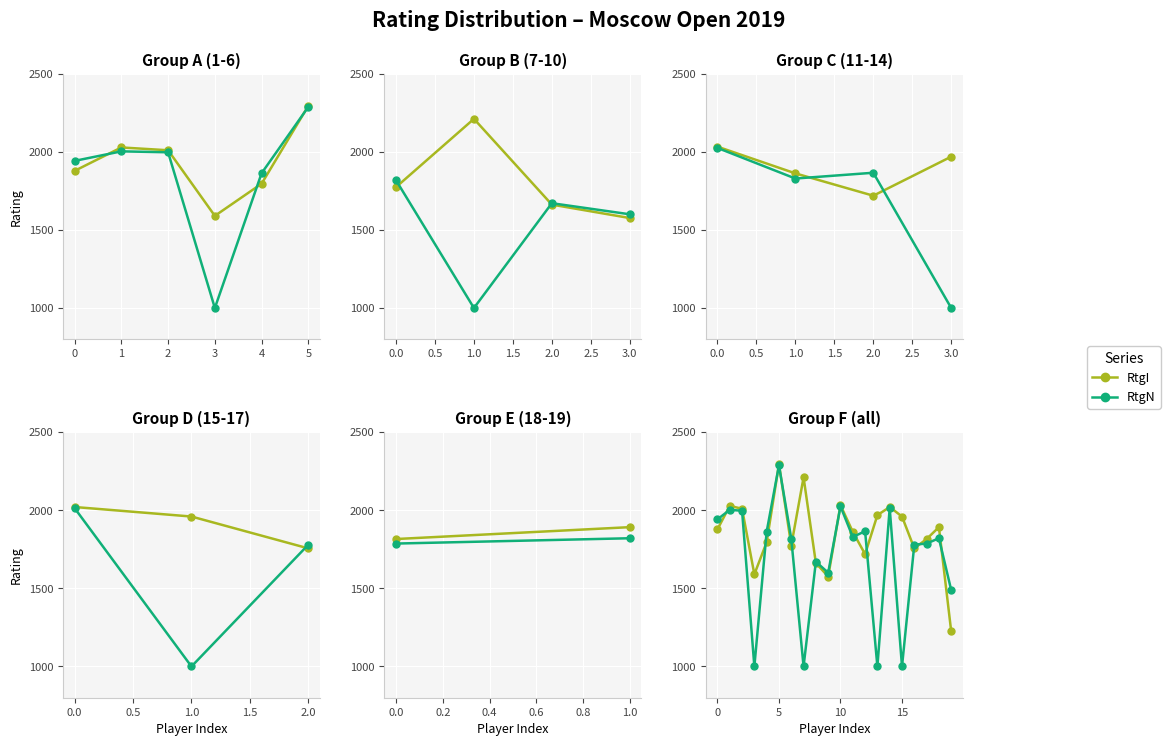

What is the minimum value shown in the chart?

1000